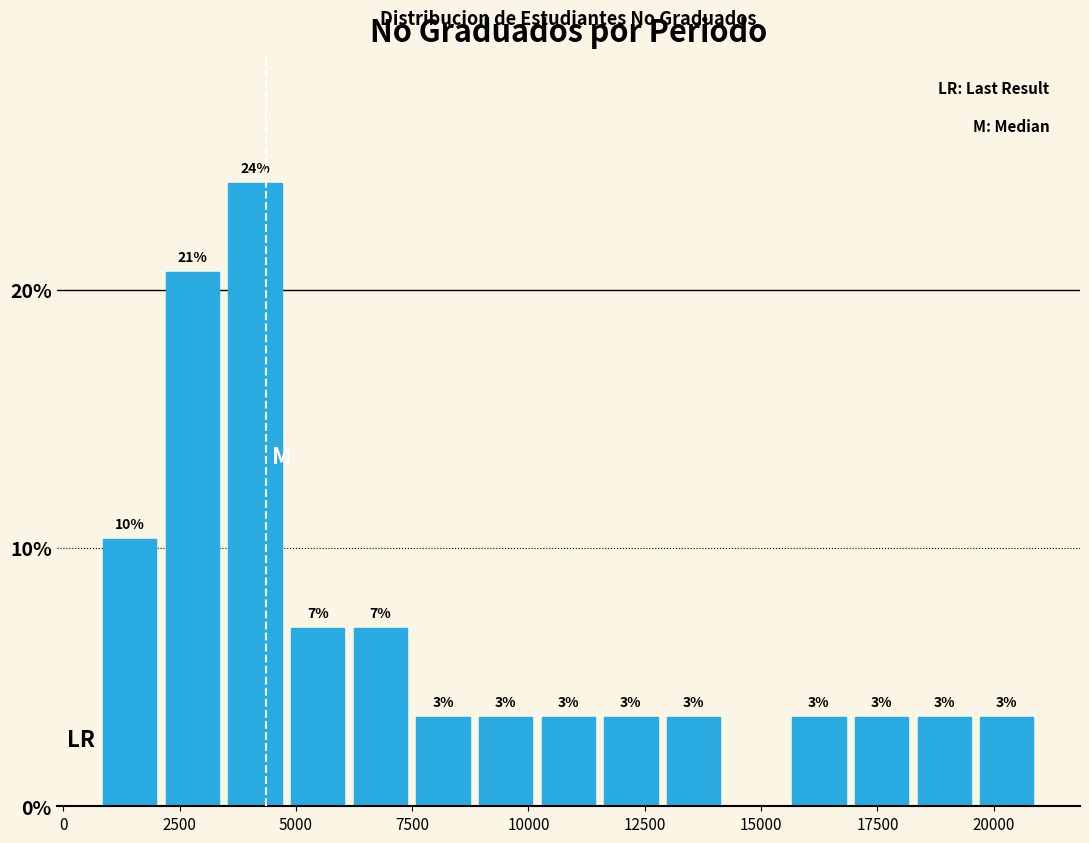

Around what value on the x-axis is the tallest bar? Give the approximate position of its centre, as read against the axis.

4000